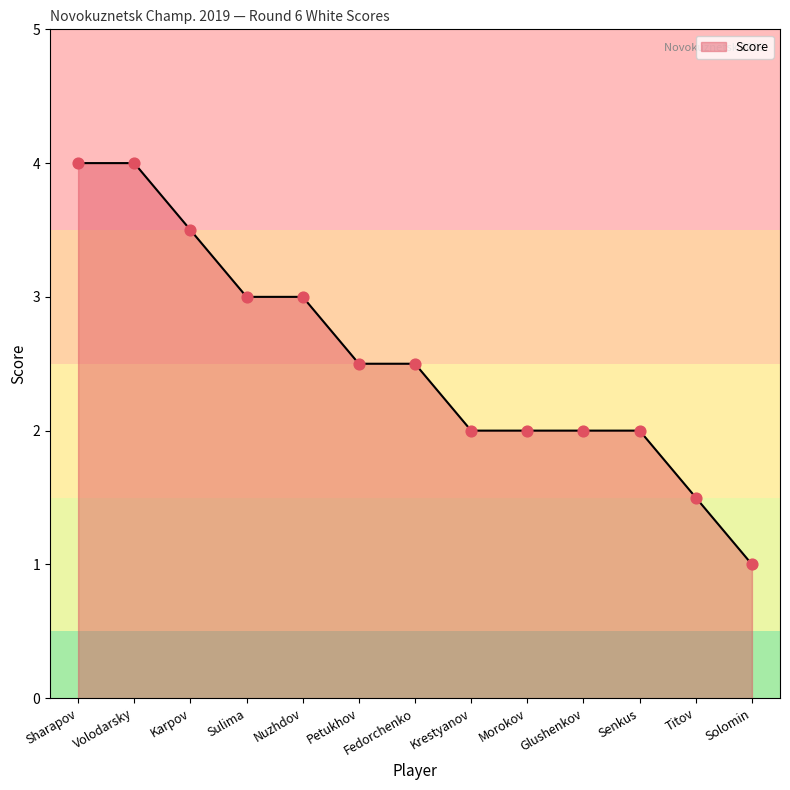

What is the change in value from Nuzhdov to Krestyanov?

-1.0